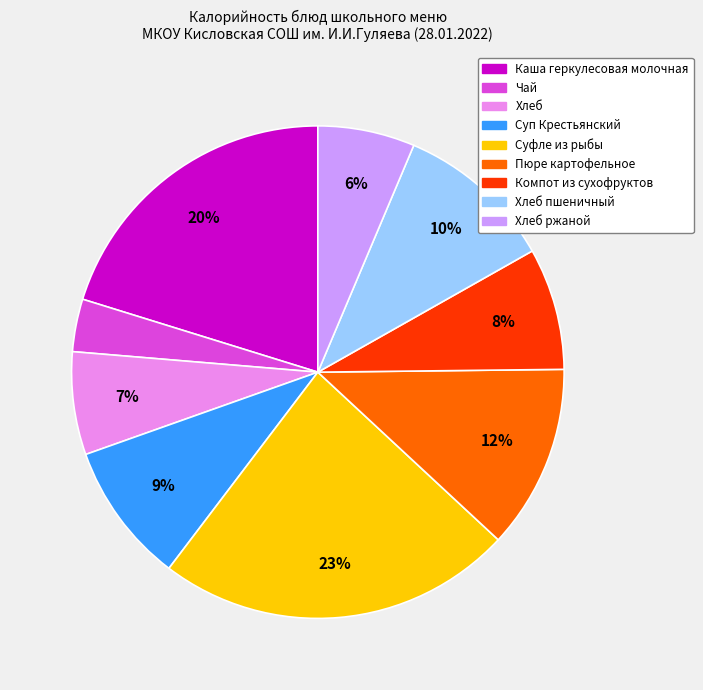

Is there a majority slice in this chart?

No